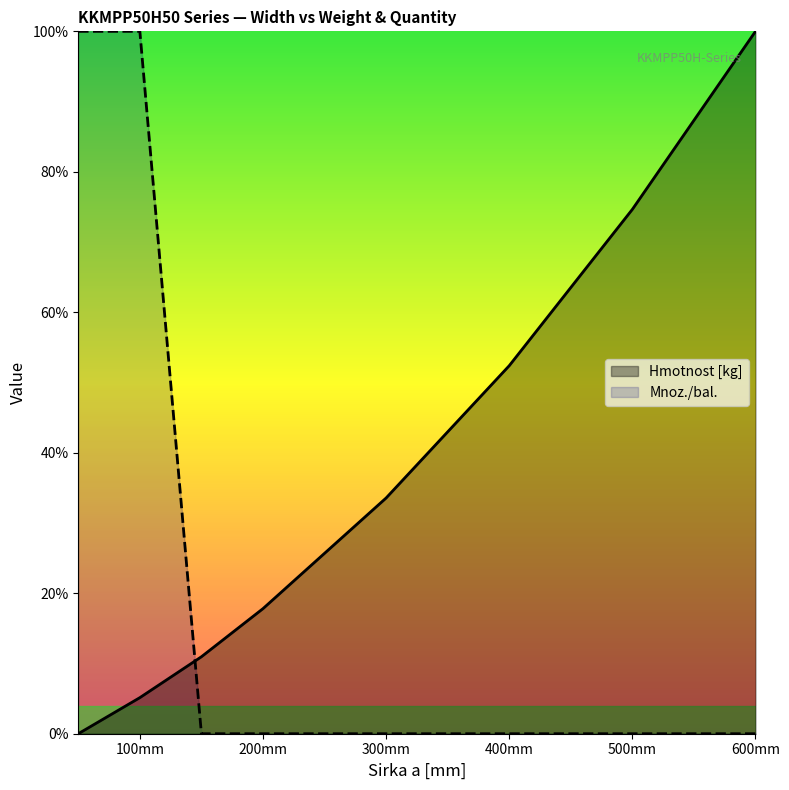

Which category has the highest value in the Mnoz./bal. series?

50